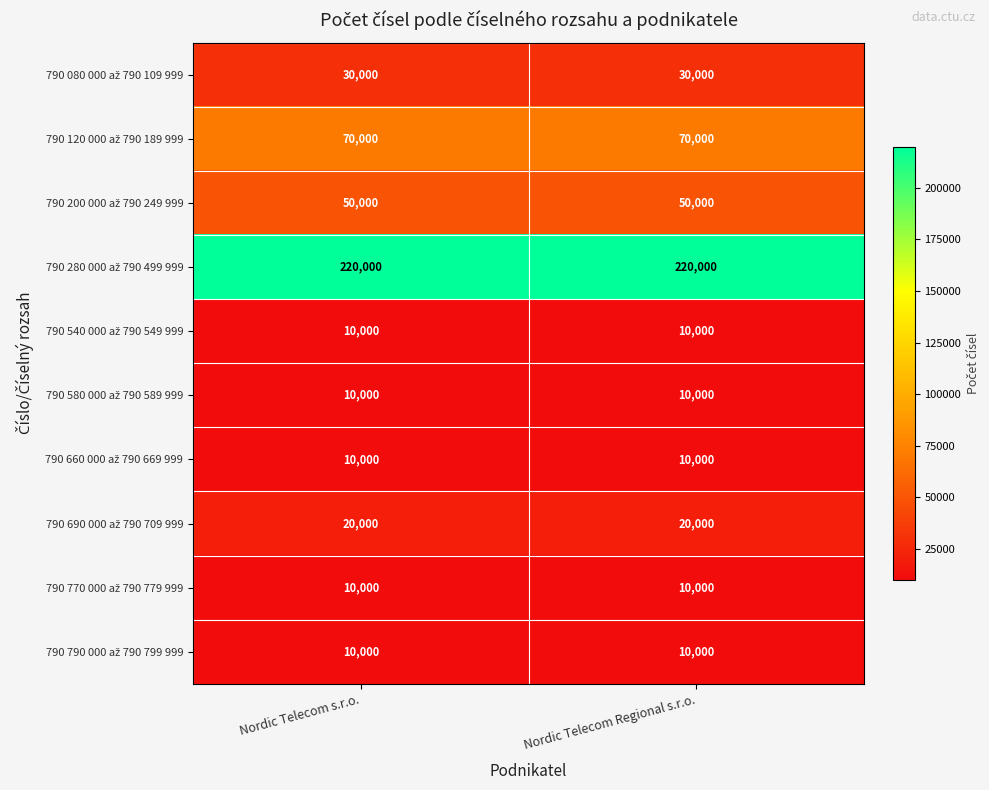

What is the greatest value displayed?

220000